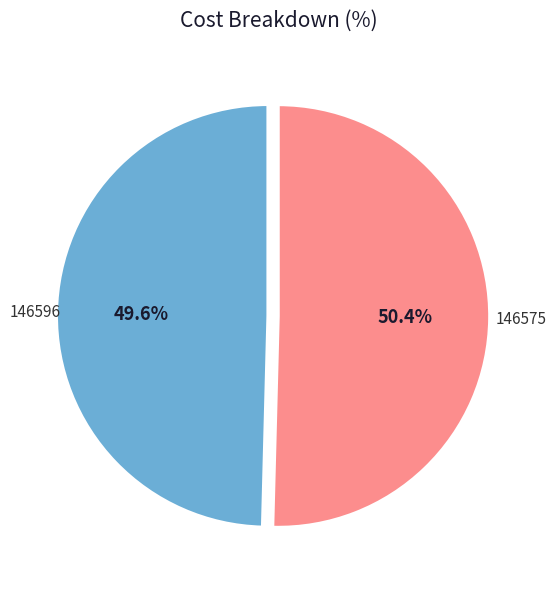

To the nearest percent, what is the difference between the 146575 and 146596 slice percentages?

1%